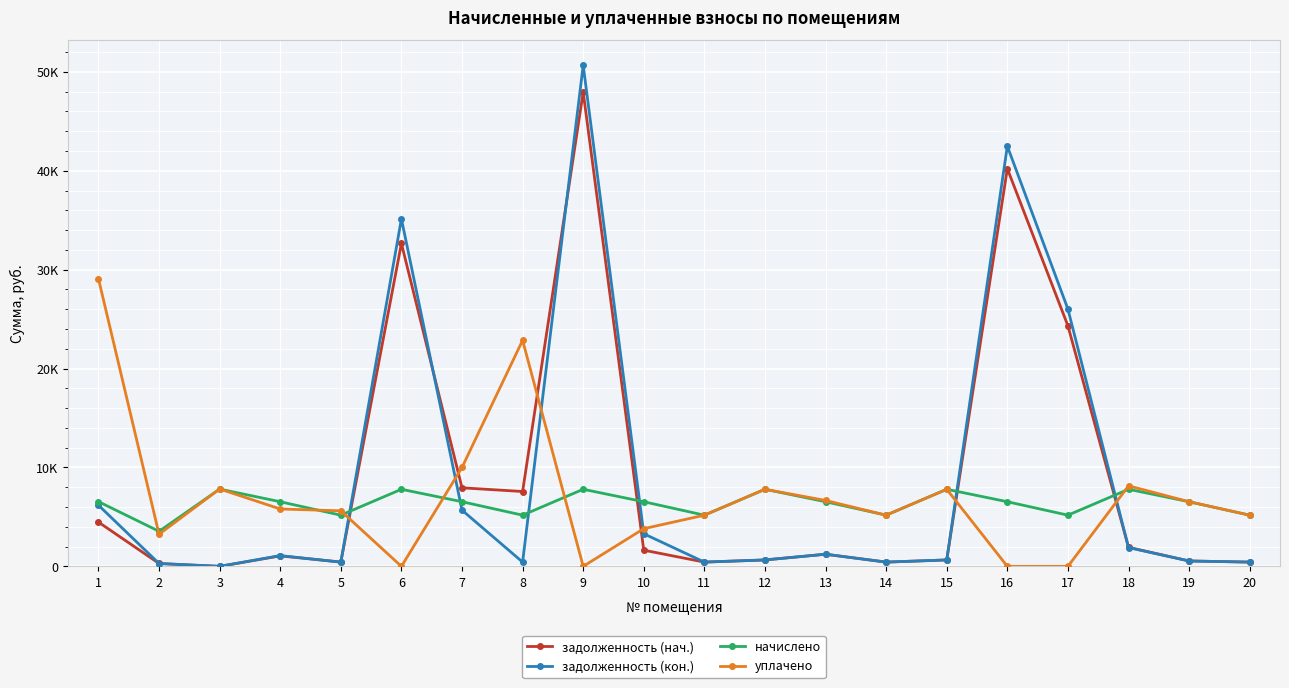

How many interior local valleys does the задолженность (кон.) series have?

5